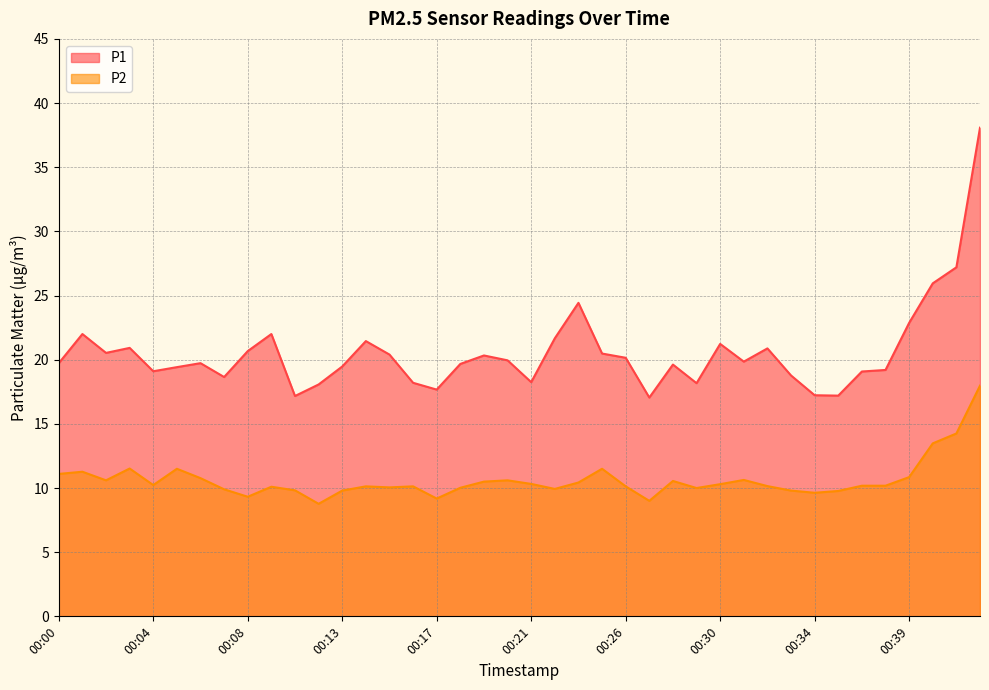

True or false: P2 and P1 intersect in this chart.

False